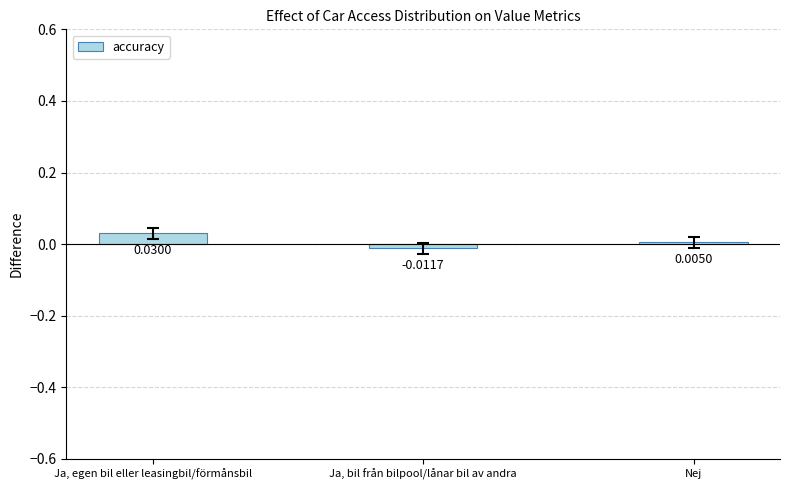

How many categories are shown in the chart?

3